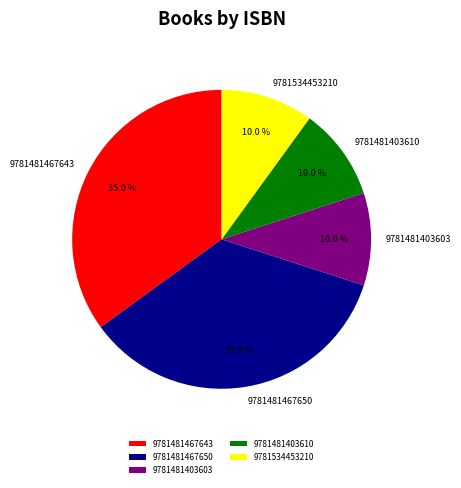

Is the sum of 9781481403603 and 9781481403610 greater than half?

No